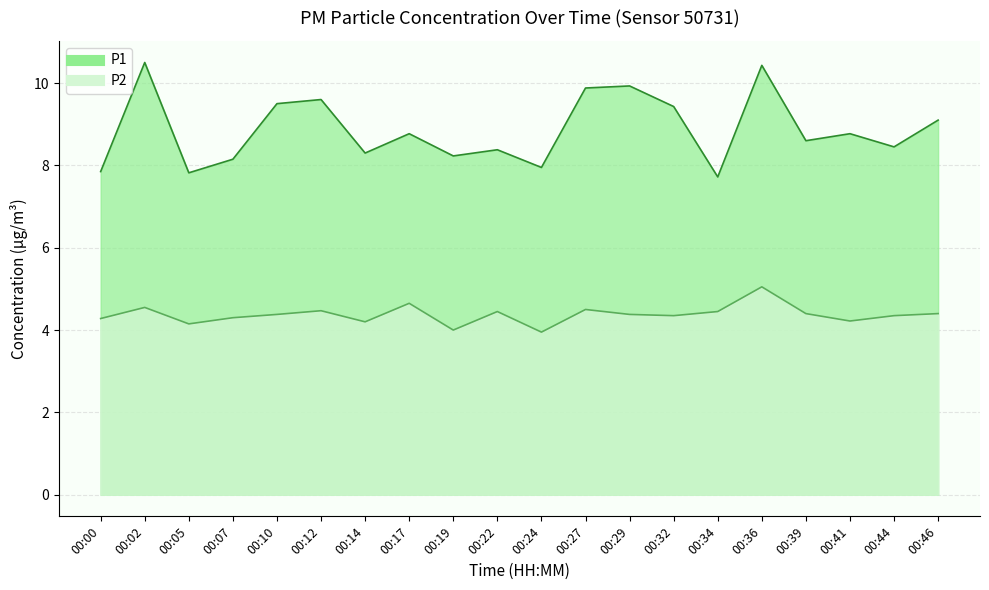

True or false: P2 and P1 intersect in this chart.

False